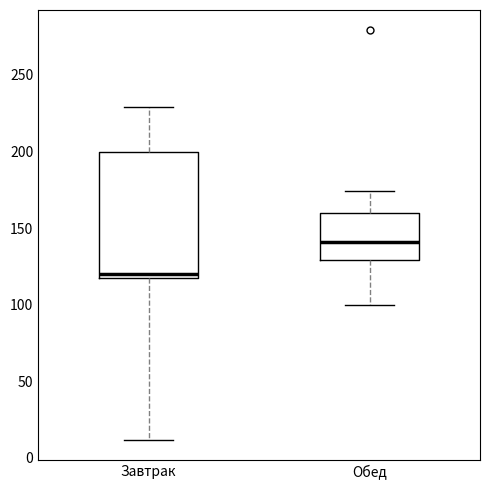

Reading left to right, read every box against the y-axis: the position of its median line, the range the box covers, and the ends of its whiskers. The values are not printed on the chart, so give them approximately, as read against the axis.

Завтрак: median 120, box 115 to 200, whiskers 10 to 230
Обед: median 140, box 130 to 160, whiskers 100 to 175